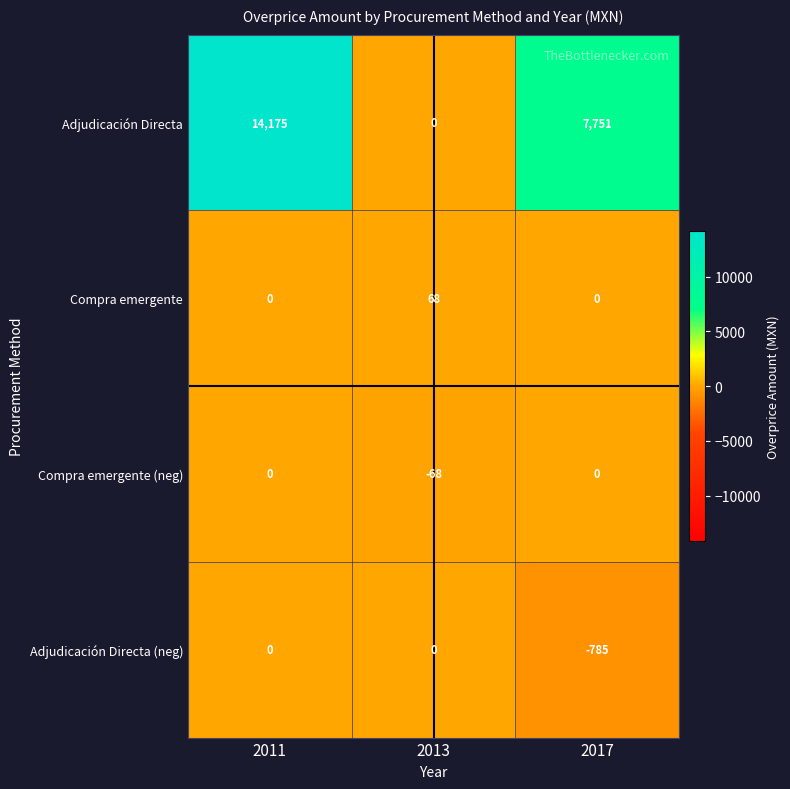

What is the minimum value shown in the chart?

-785